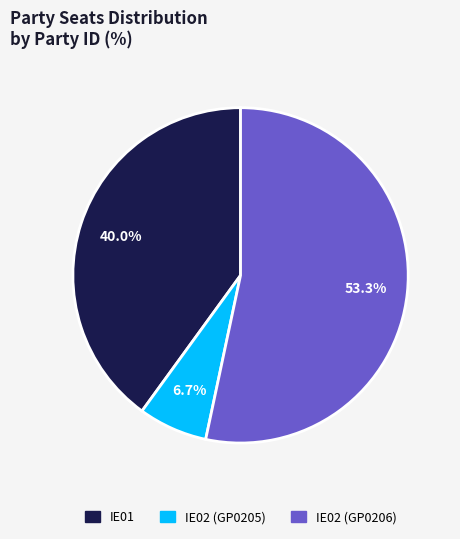

Which category has the smallest portion of the pie?

IE02 (GP0205)